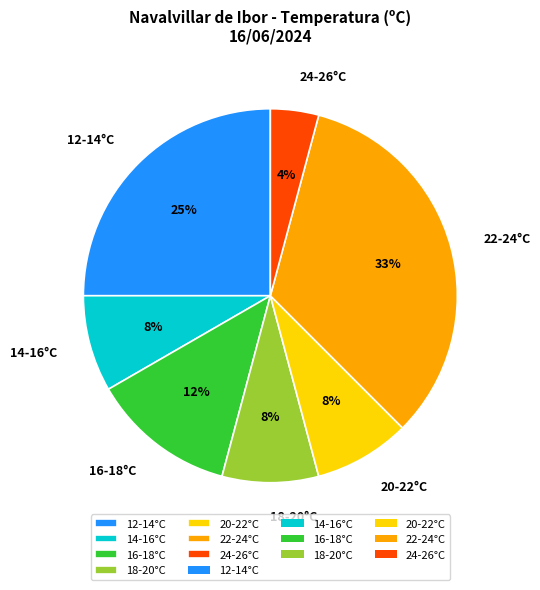

Which has a higher value, 14-16°C or 22-24°C?

22-24°C